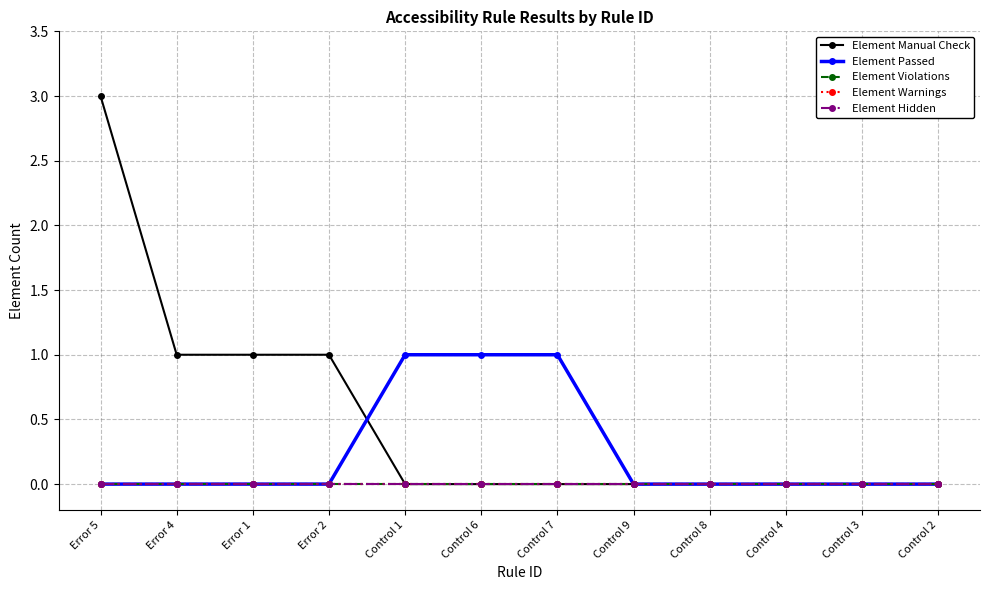

True or false: Element Warnings and Element Hidden intersect in this chart.

False